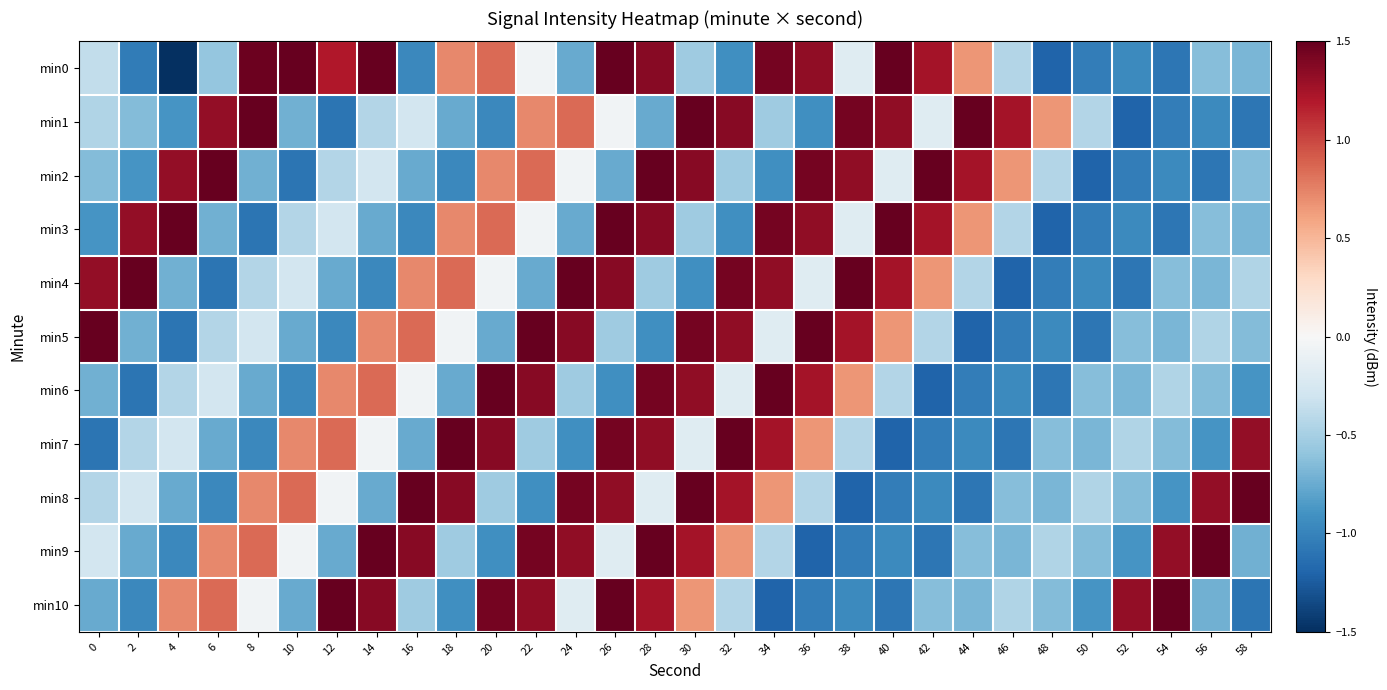

What is the maximum value shown in the chart?

1.8